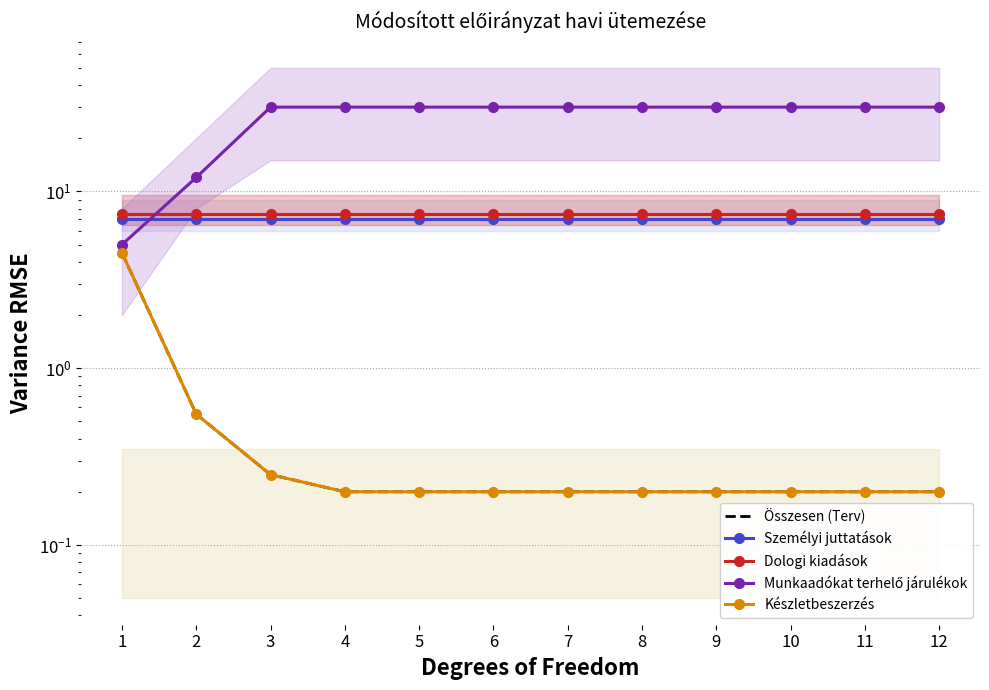

At which category is the sum across all series the highest?

3